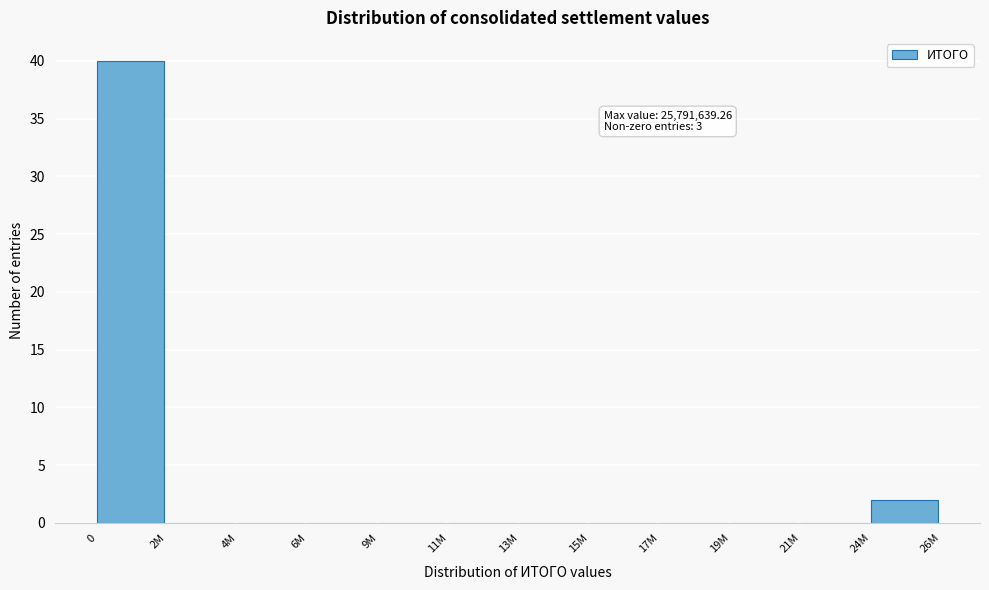

Reading left to right, extract all data points from this chart.

0=40	2M=0	4M=0	6M=0	9M=0	11M=0	13M=0	15M=0	17M=0	19M=0	21M=0	24M=2